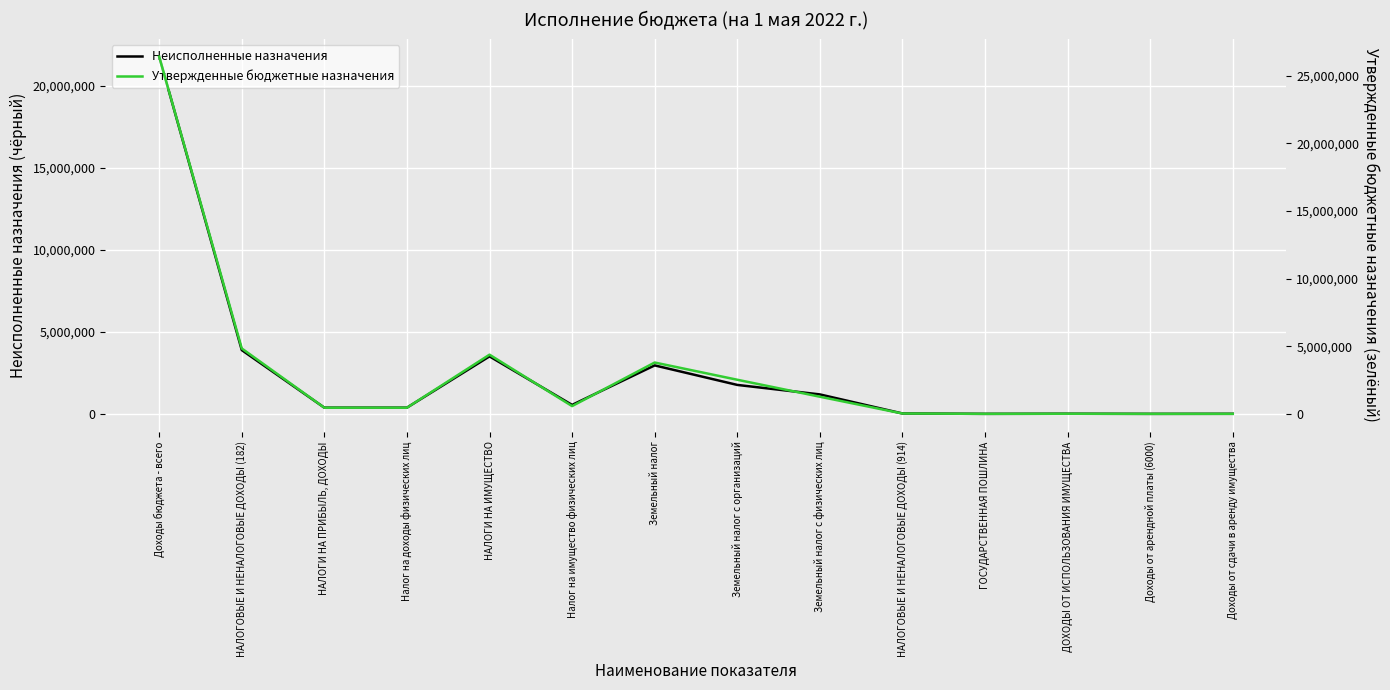

Rank the categories by Неисполненные назначения value from highest to lowest.

Доходы бюджета - всего, НАЛОГОВЫЕ И НЕНАЛОГОВЫЕ ДОХОДЫ (182), НАЛОГИ НА ИМУЩЕСТВО, Земельный налог, Земельный налог с организаций, Земельный налог с физических лиц, Налог на имущество физических лиц, НАЛОГИ НА ПРИБЫЛЬ, ДОХОДЫ, Налог на доходы физических лиц, НАЛОГОВЫЕ И НЕНАЛОГОВЫЕ ДОХОДЫ (914), ДОХОДЫ ОТ ИСПОЛЬЗОВАНИЯ ИМУЩЕСТВА, Доходы от сдачи в аренду имущества, ГОСУДАРСТВЕННАЯ ПОШЛИНА, Доходы от арендной платы (6000)